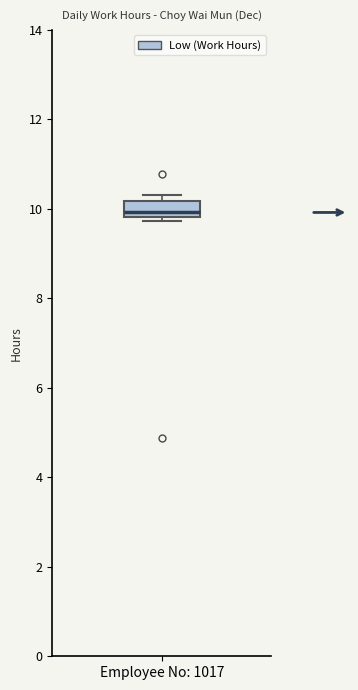

Where is the upper edge of the box for Employee No: 1017 on the y-axis? The values are not printed on the chart, so give them approximately, as read against the axis.

10.2